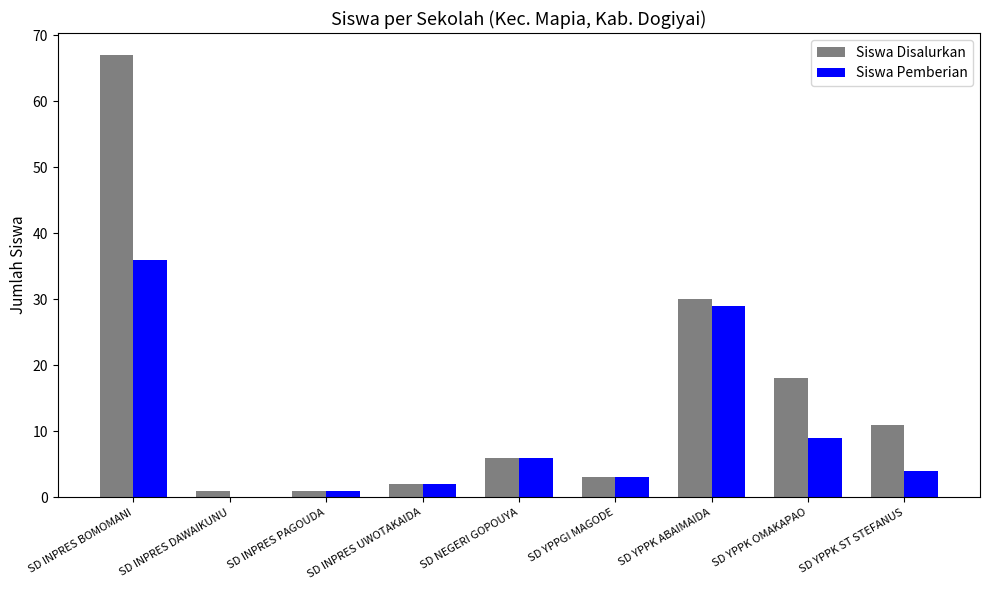

At which category is the sum across all series the highest?

SD INPRES BOMOMANI